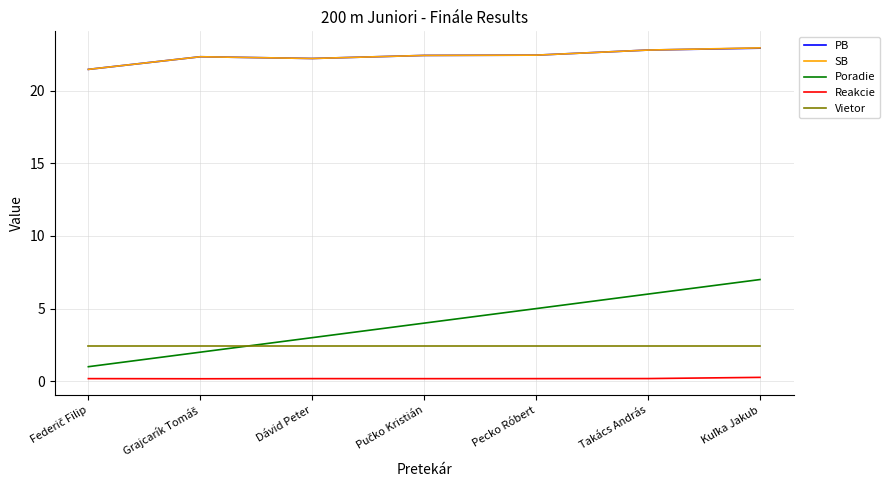

Which series has the largest range (max minus min)?

Poradie